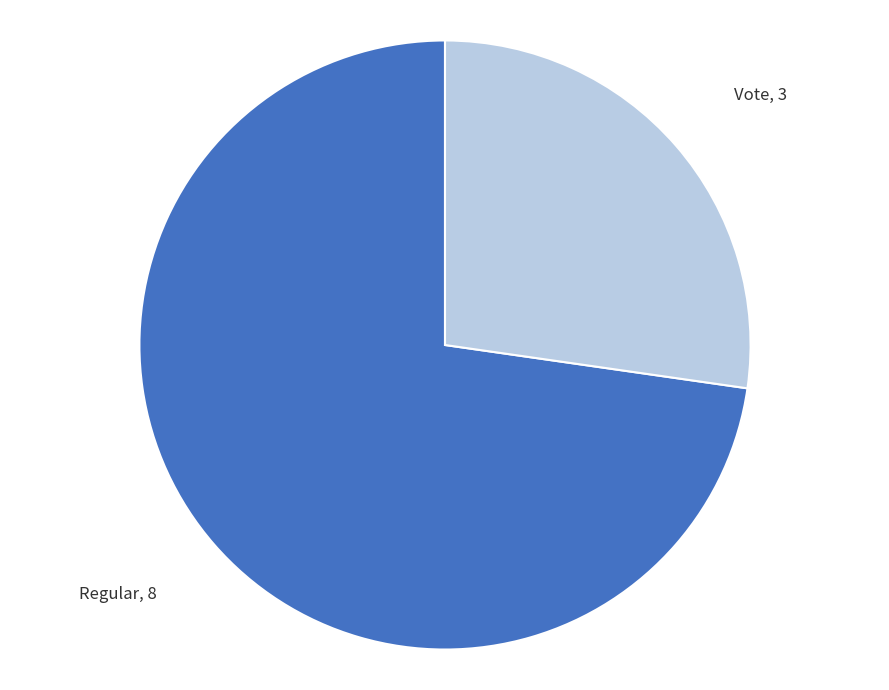

Combined, do Regular and Vote account for over 50%?

Yes